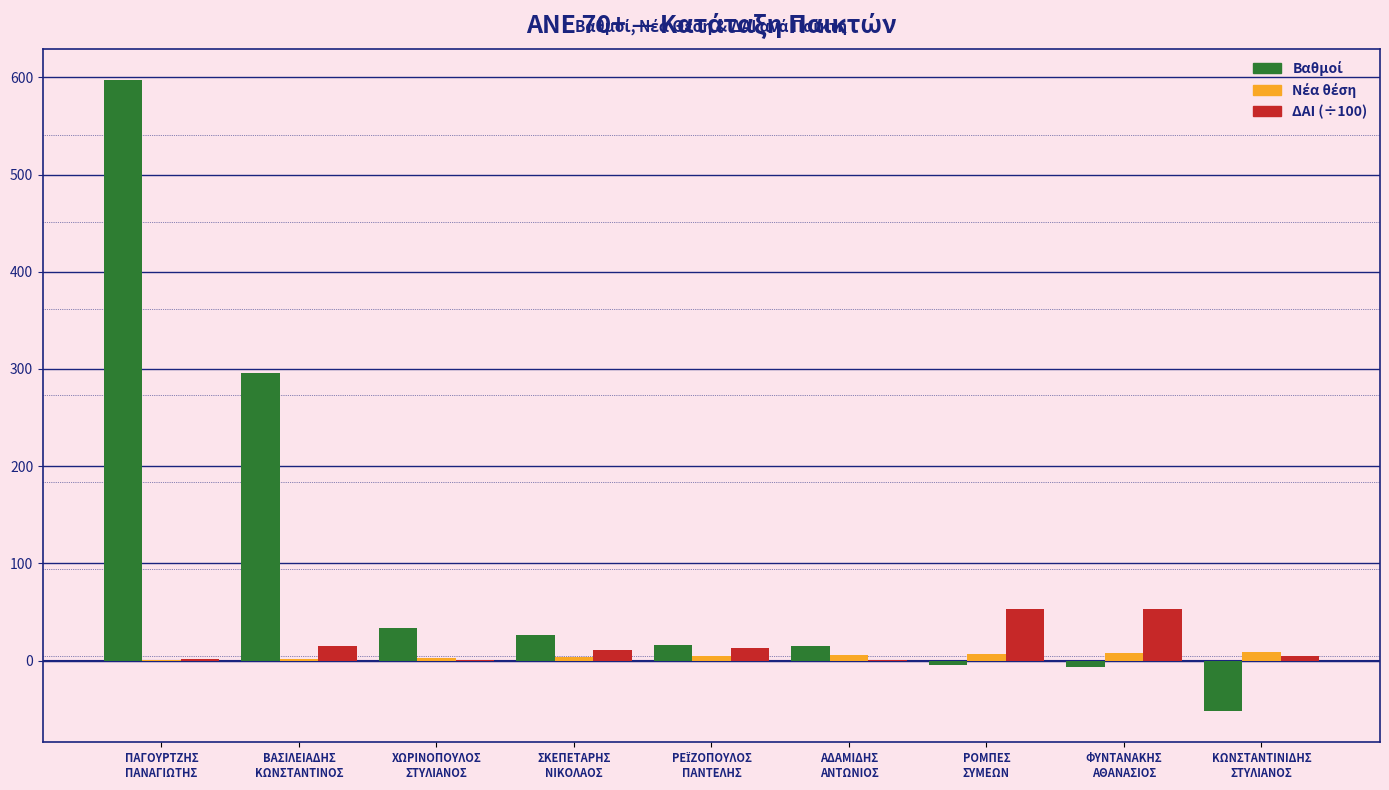

What is the maximum value shown in the chart?

597.0